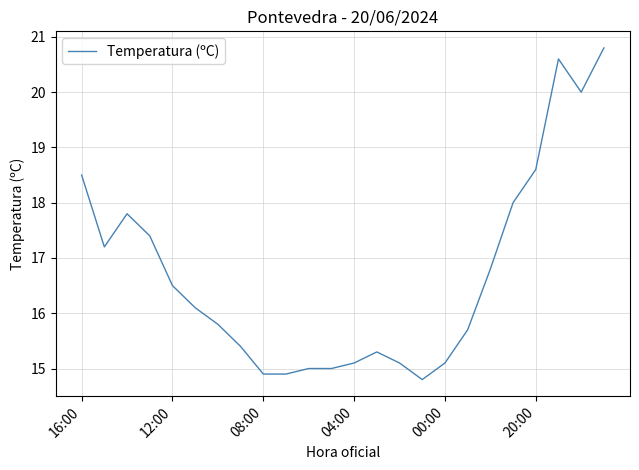

What is the greatest value displayed?

20.8